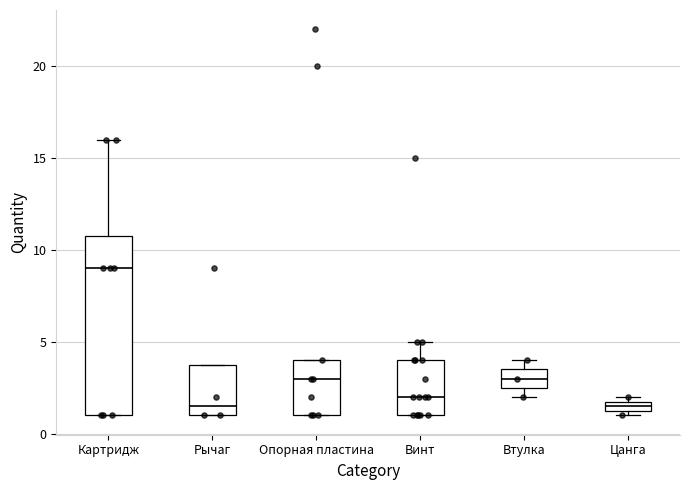

Comparing the boxes themselves (not the whiskers), which one is the tallest?

Картридж